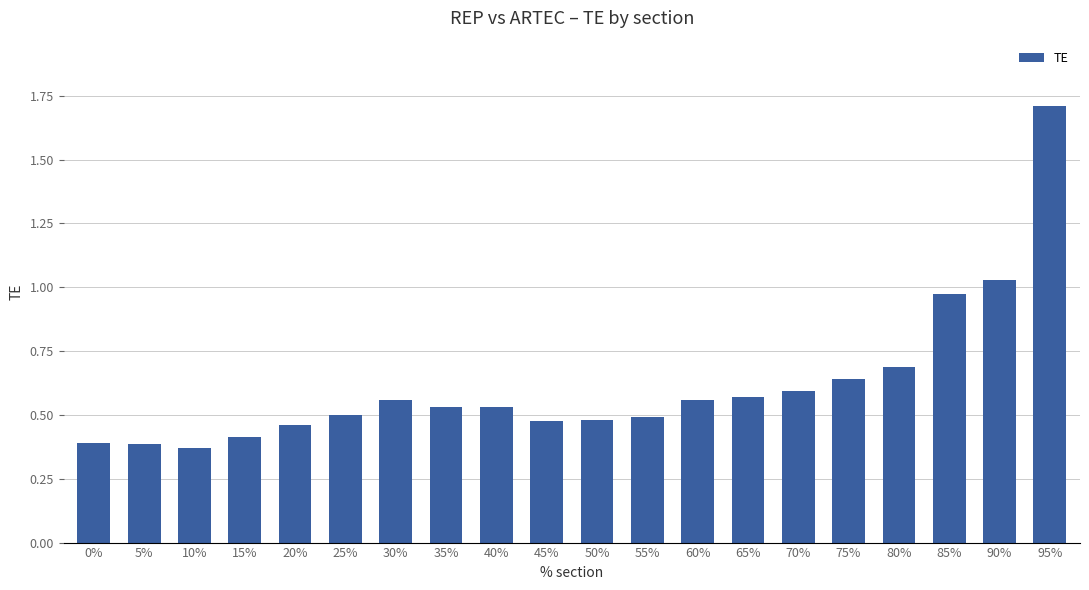

What position from the left is 25%?

6